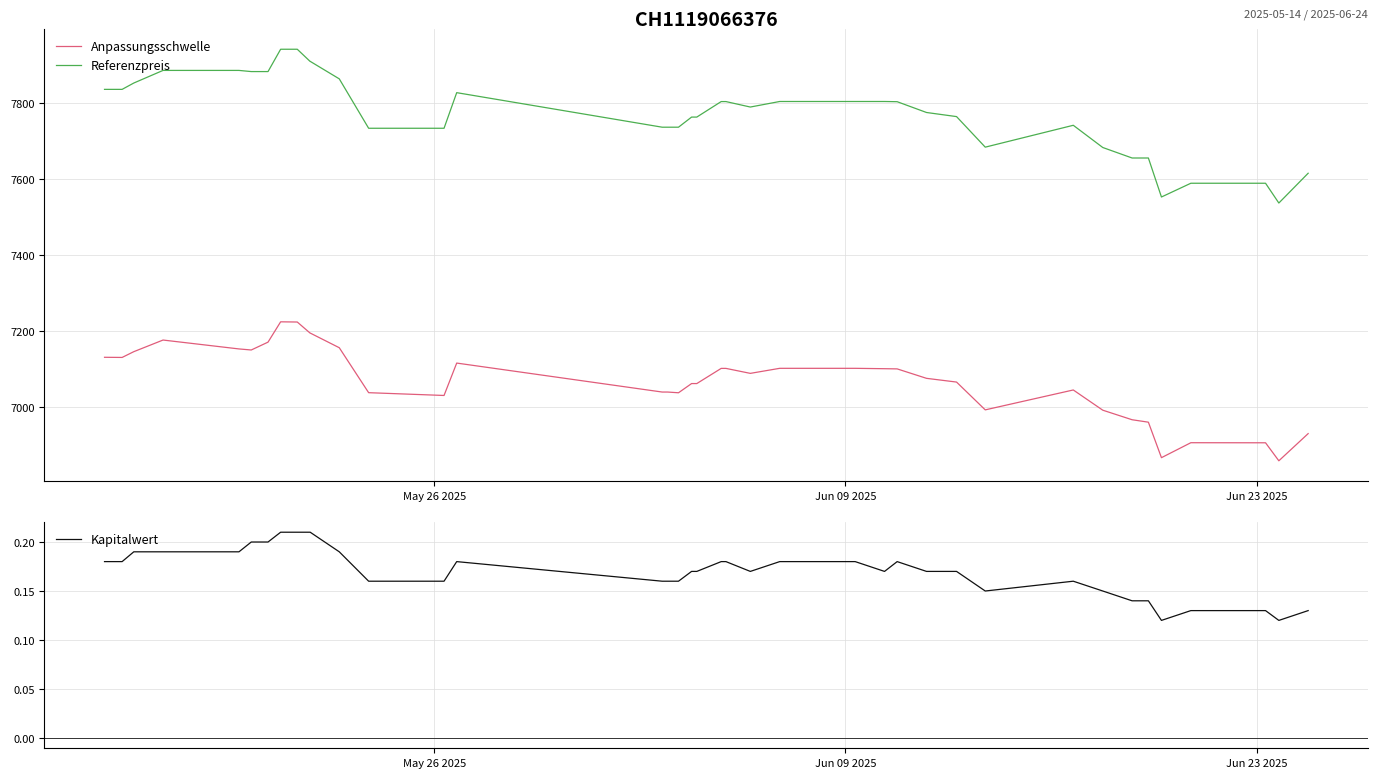

What is the highest value of the Referenzpreis series?

7942.4